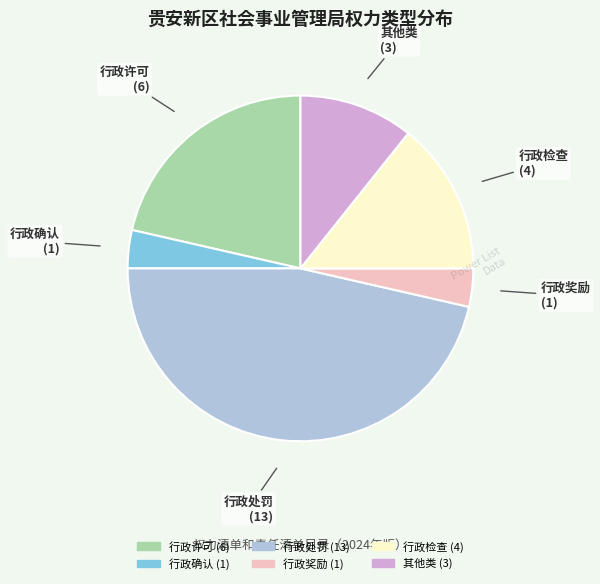

How many segments does this pie chart have?

6